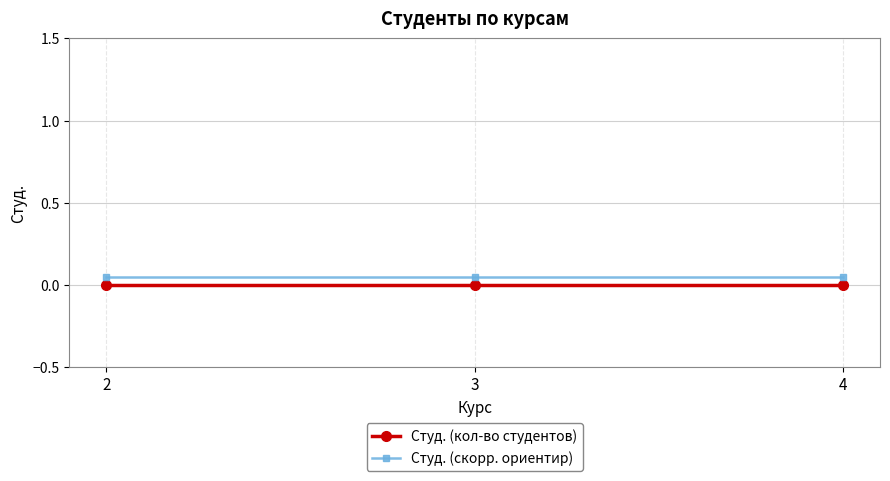

Is the value of Студ. (скорр. ориентир) at 3 greater than the value of Студ. (кол-во студентов) at 4?

Yes